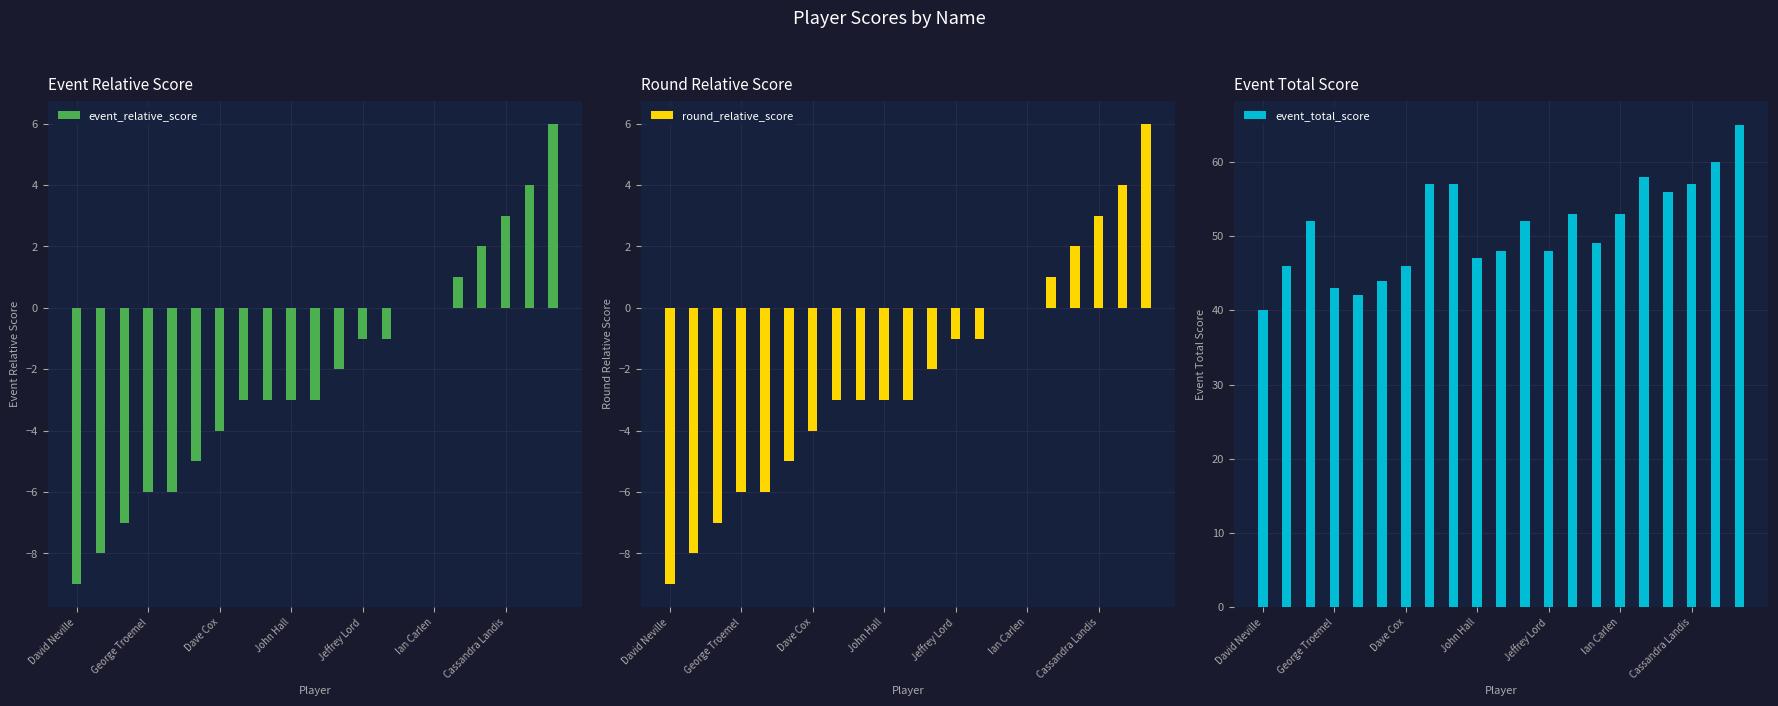

How many bars are there in each group?

3